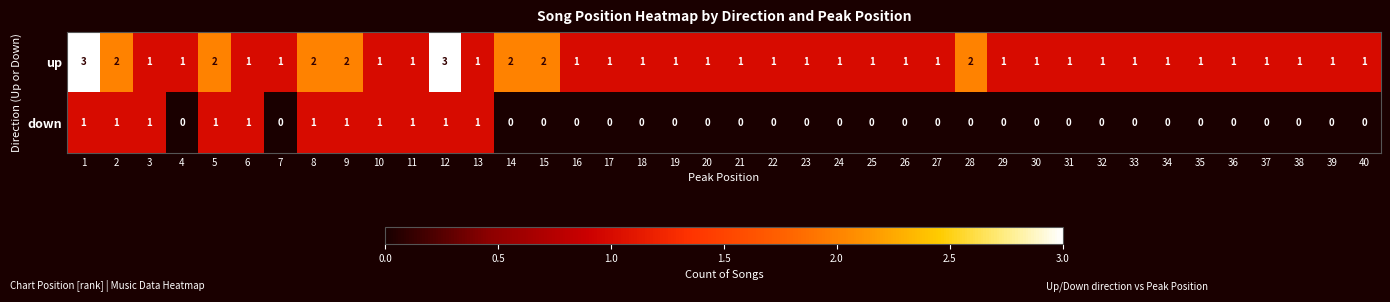

List the series in order of their overall mean, highest first.

up, down